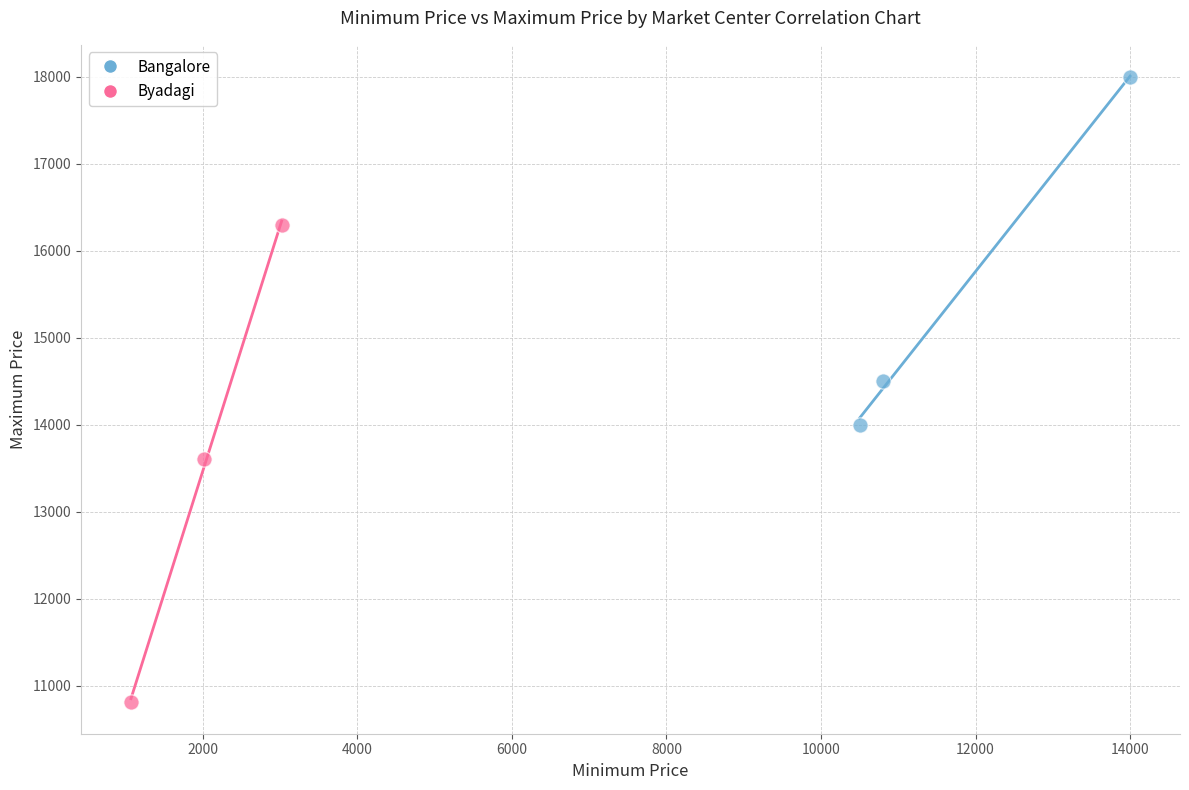

Which series contains the highest Y value?

Bangalore